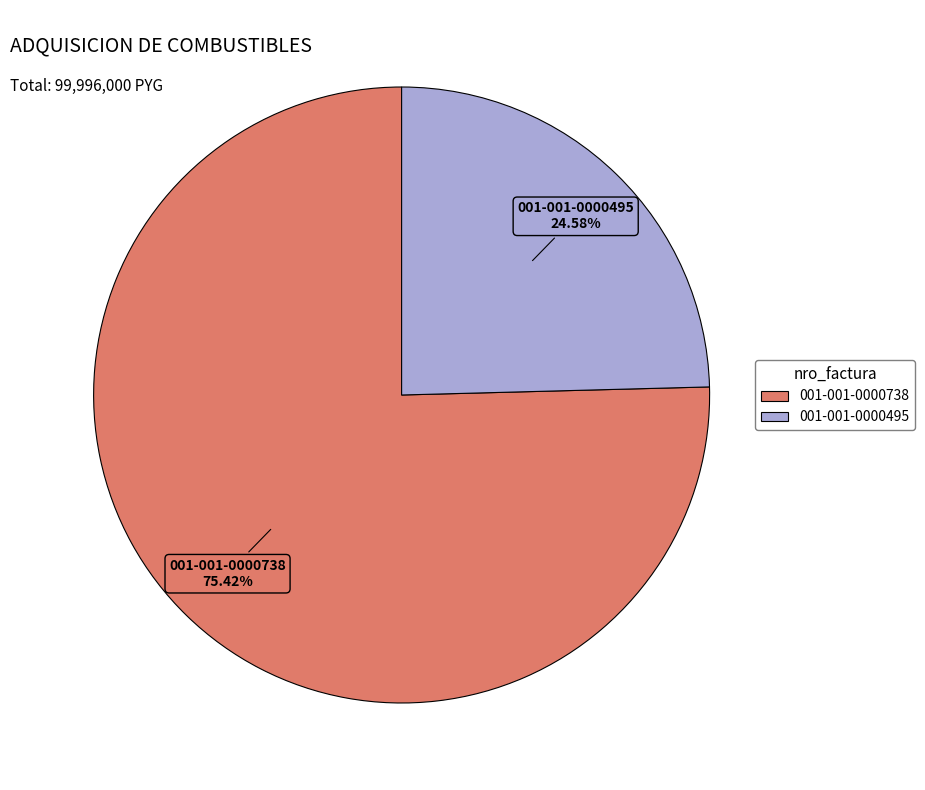

To the nearest percent, what portion does 001-001-0000738 represent?

75%